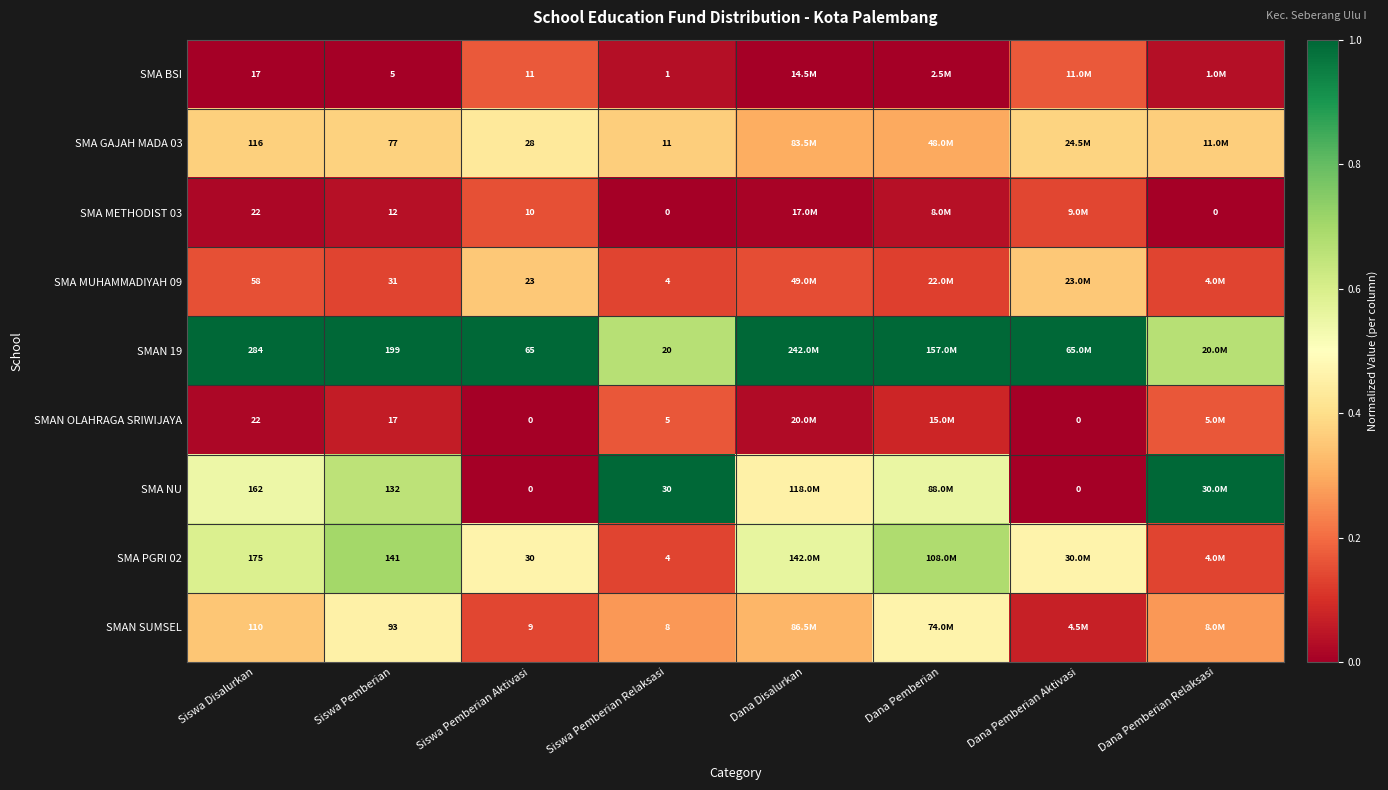

How many data points does each series have?

8